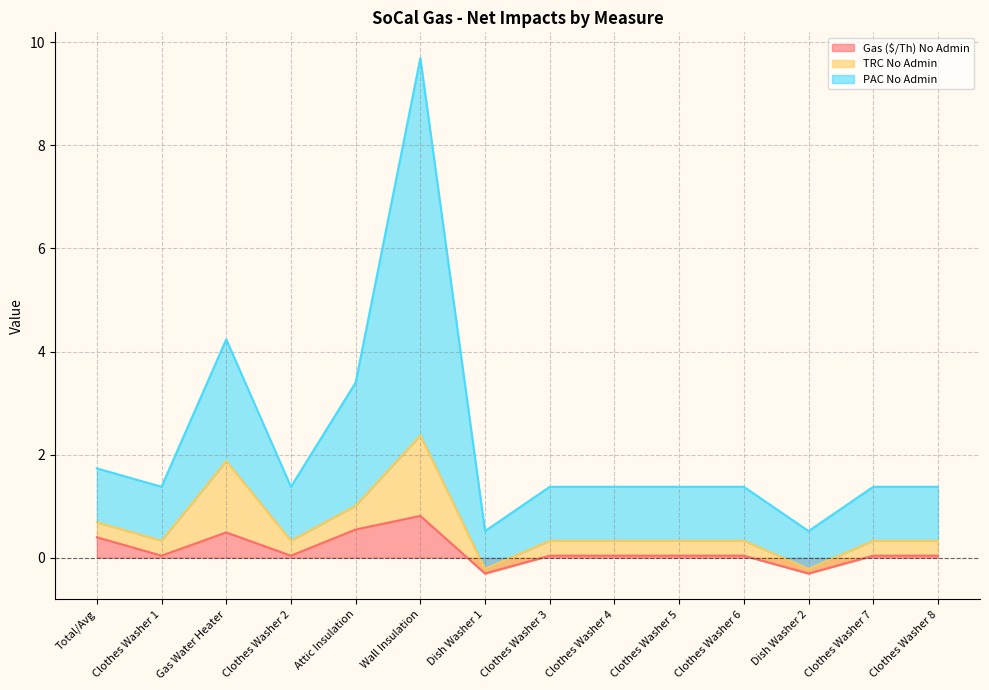

The Gas ($/Th) No Admin series shows 1.3 at Wall Insulation. True or false?

False